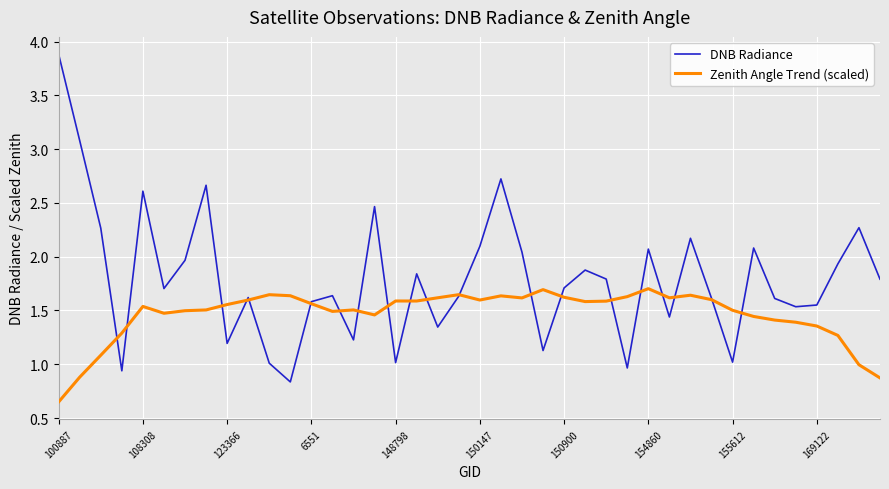

Rank the series by their average value, from lowest to highest.

Zenith Angle Trend (scaled), DNB Radiance